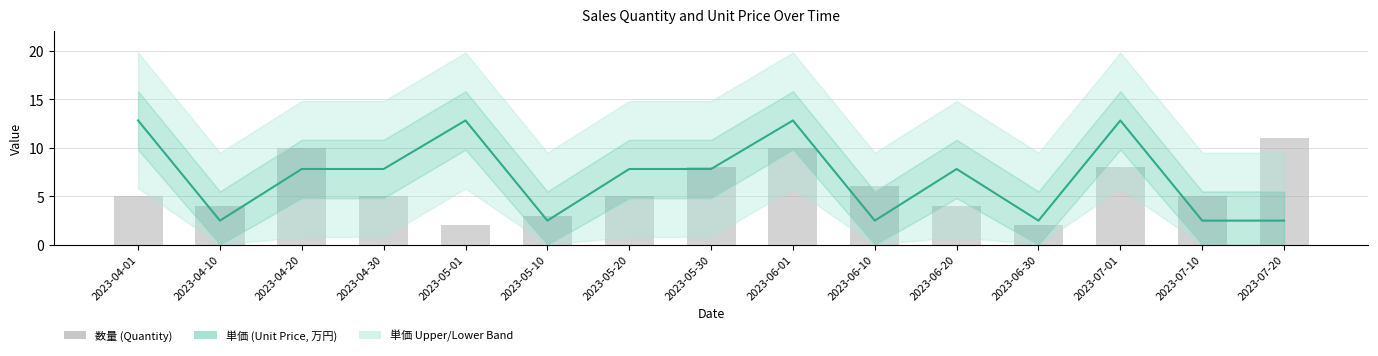

How many groups of bars are there?

15